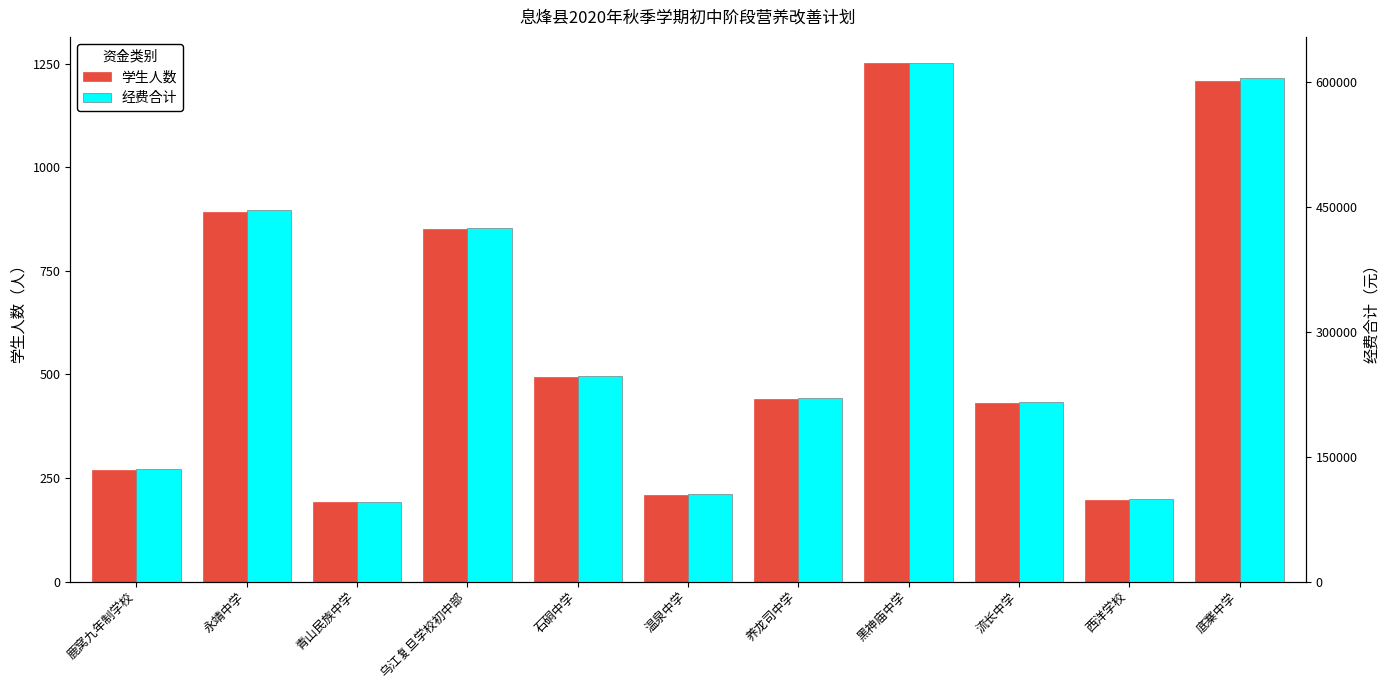

What is the value of the 学生人数 bar at the 2nd from the left?

892